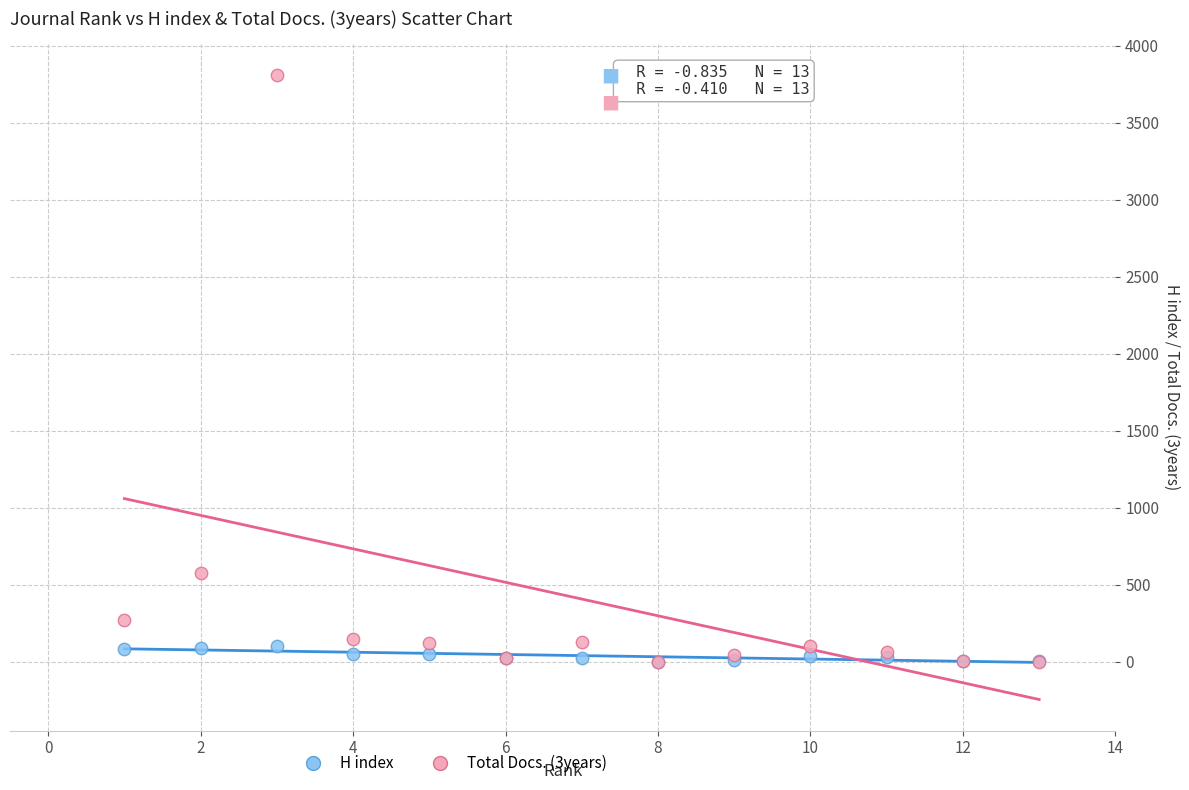

What are all the series names shown in the legend?

H index, Total Docs. (3years)